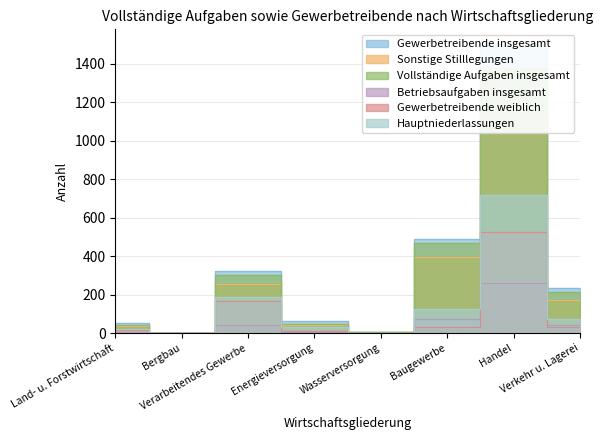

Between Wasserversorgung and Land- u. Forstwirtschaft, which is larger?

Land- u. Forstwirtschaft